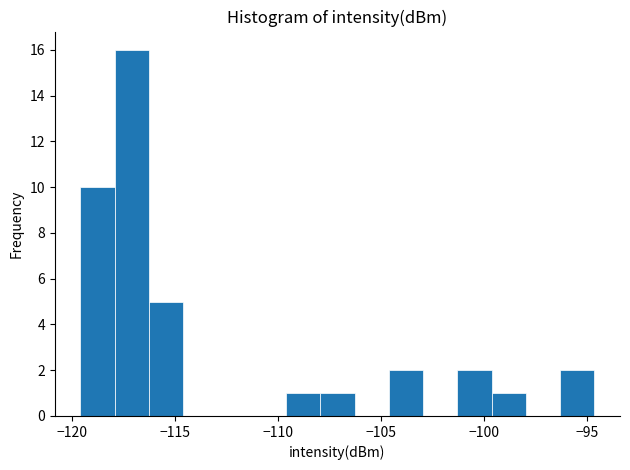

Read against the x-axis, roughly where is the centre of the tallest bar?

-117.0